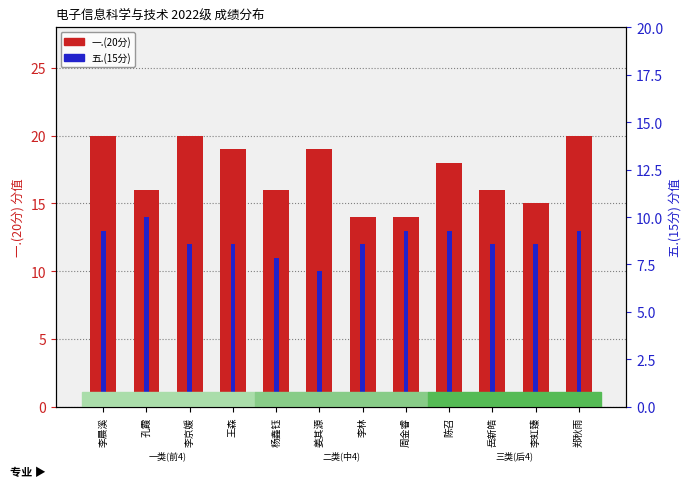

Which category has the lowest value in the 五.(15分) series?

姜其源